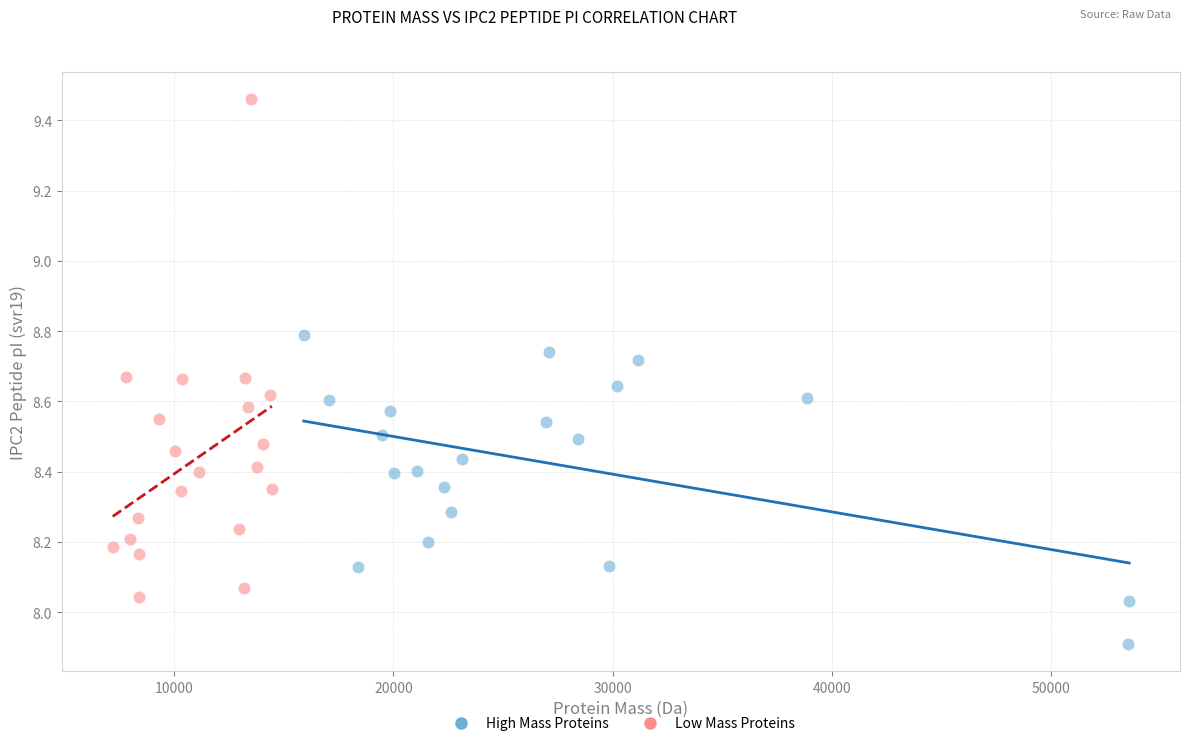

Which series reaches the maximum Y coordinate?

Low Mass Proteins